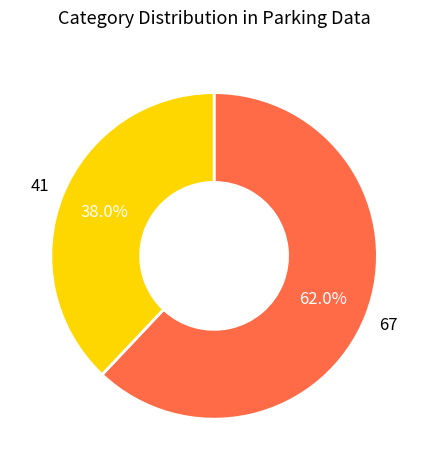

Count the number of slices in the pie.

2